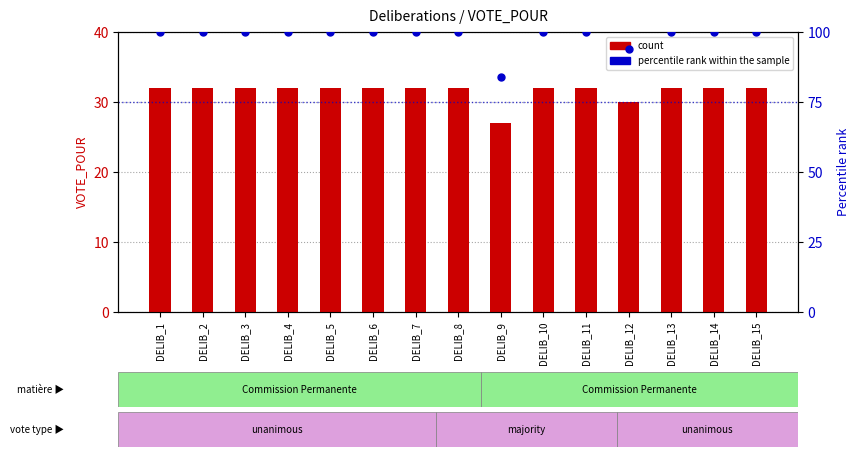

Which series contains the highest Y value?

percentile rank within the sample